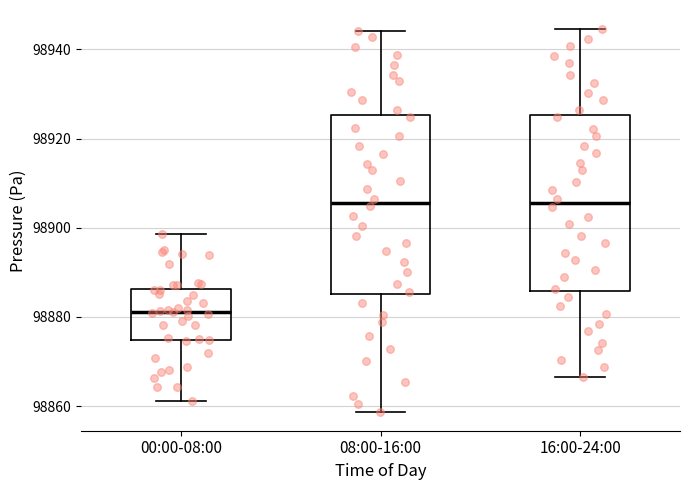

Reading left to right, read every box against the y-axis: the position of its median line, the range the box covers, and the ends of its whiskers. The values are not printed on the chart, so give them approximately, as read against the axis.

00:00-08:00: median 98882, box 98874 to 98886, whiskers 98862 to 98898
08:00-16:00: median 98906, box 98886 to 98926, whiskers 98858 to 98944
16:00-24:00: median 98906, box 98886 to 98926, whiskers 98866 to 98944